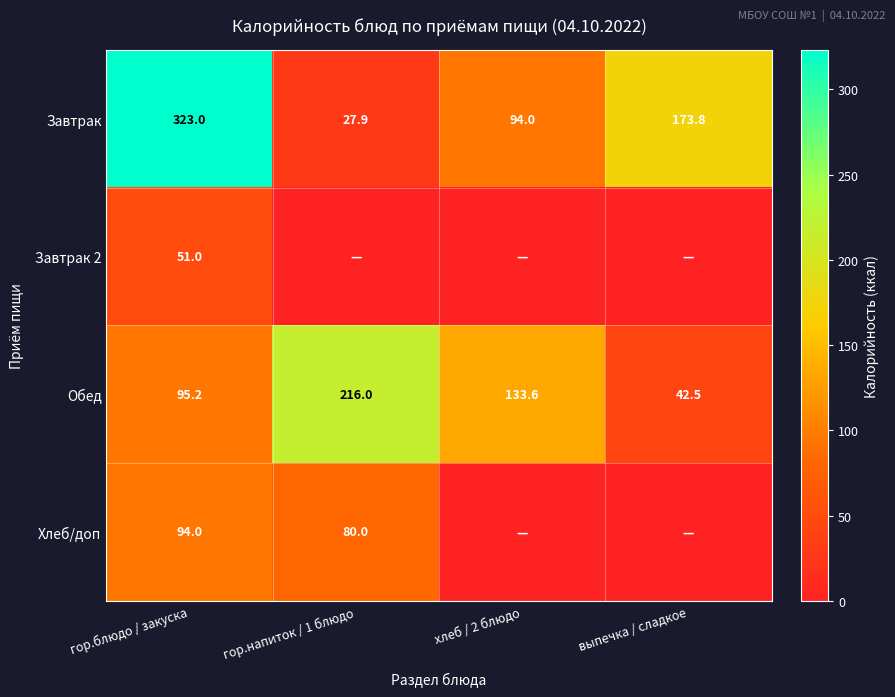

What value does the Завтрак series have at выпечка / сладкое?

173.8